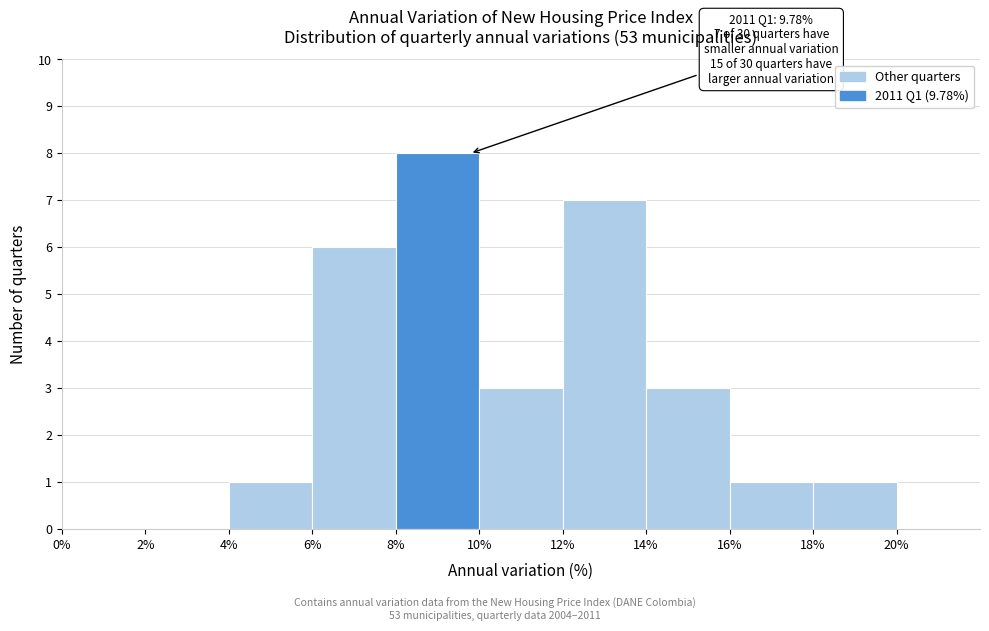

Which range on the x-axis has the tallest bar?

8% to 10%